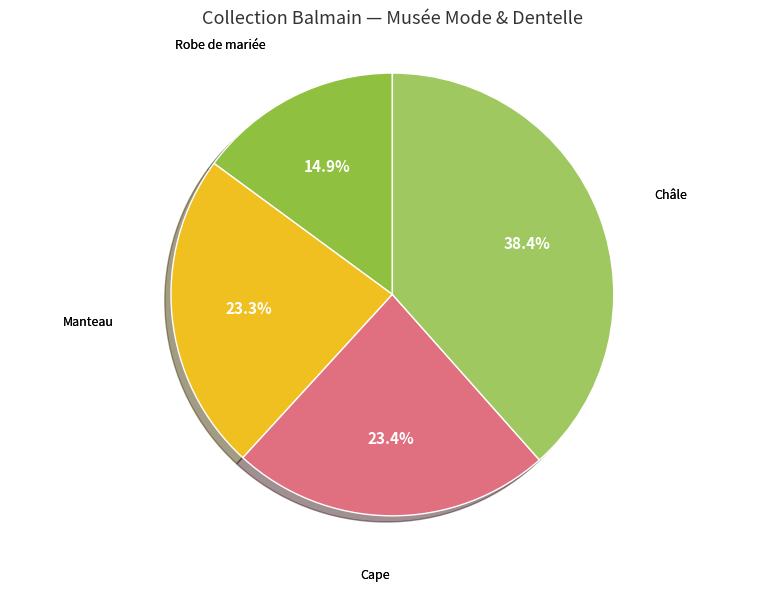

Which category has the biggest portion of the pie?

Châle